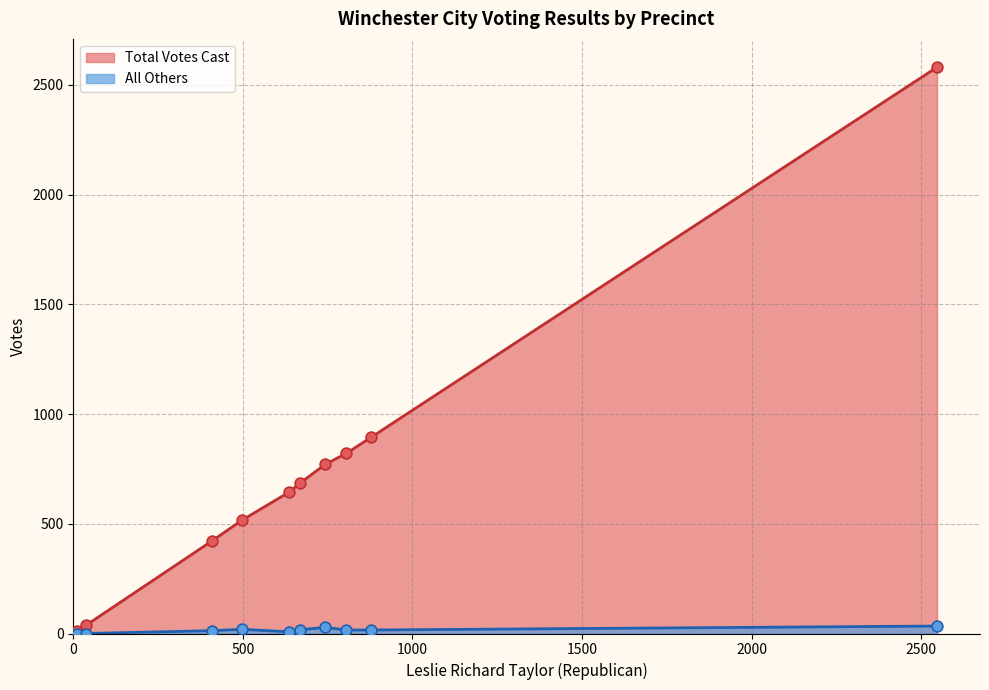

Which series has the largest total across all categories?

Total Votes Cast